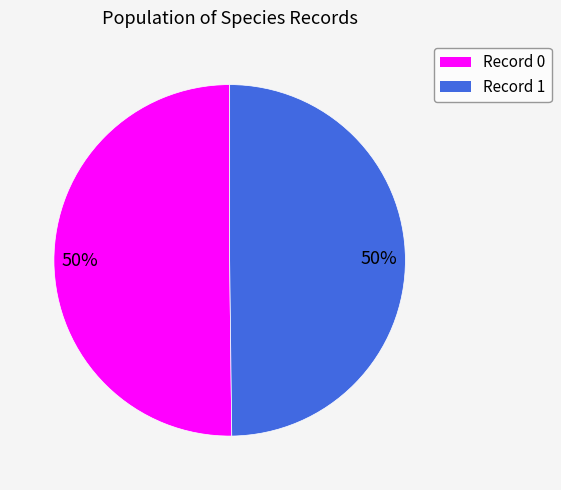

Is the sum of Record 0 and Record 1 greater than half?

Yes